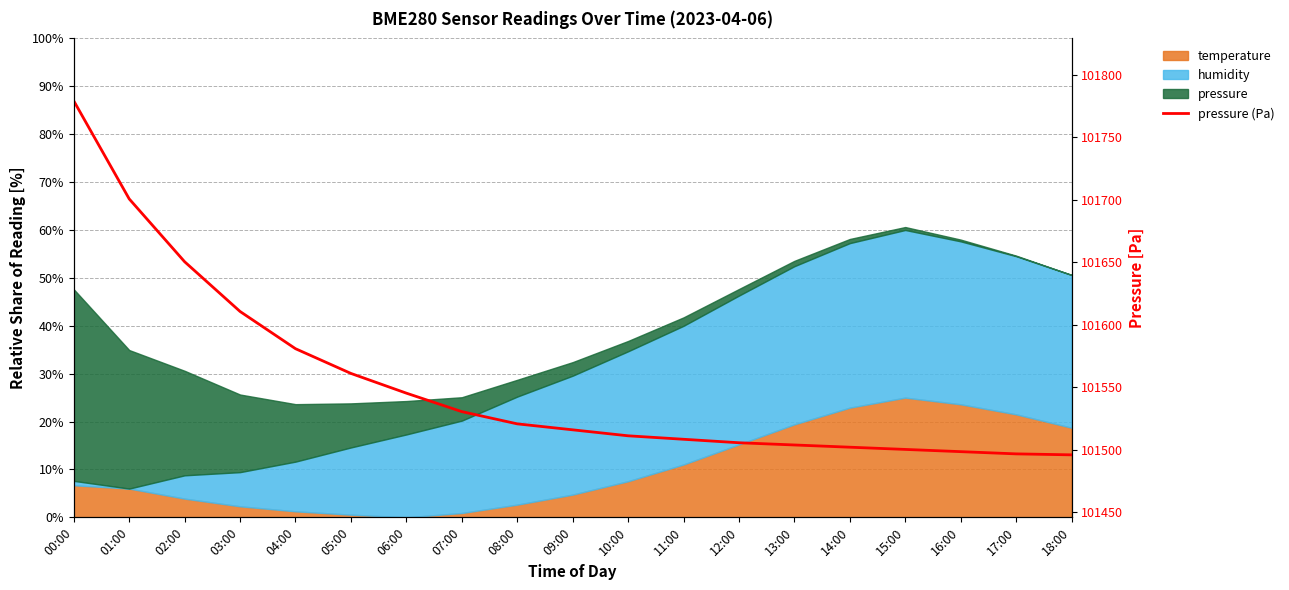

Which category has the highest value across all series?

00:00